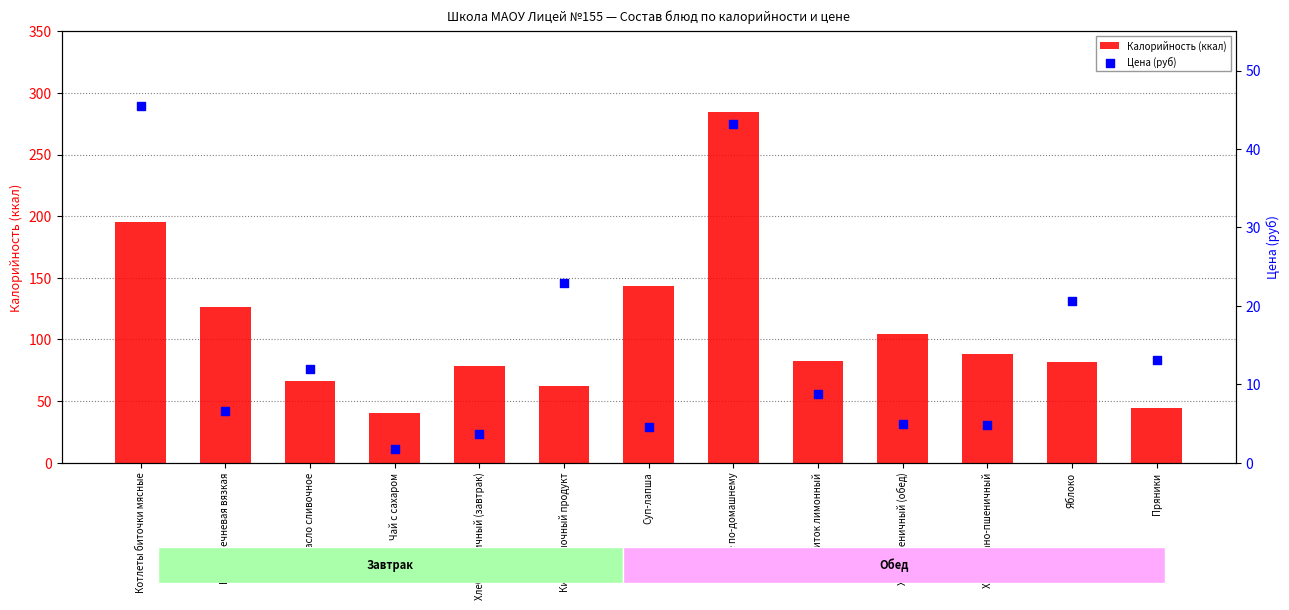

Which series has the largest total across all categories?

Калорийность (ккал)